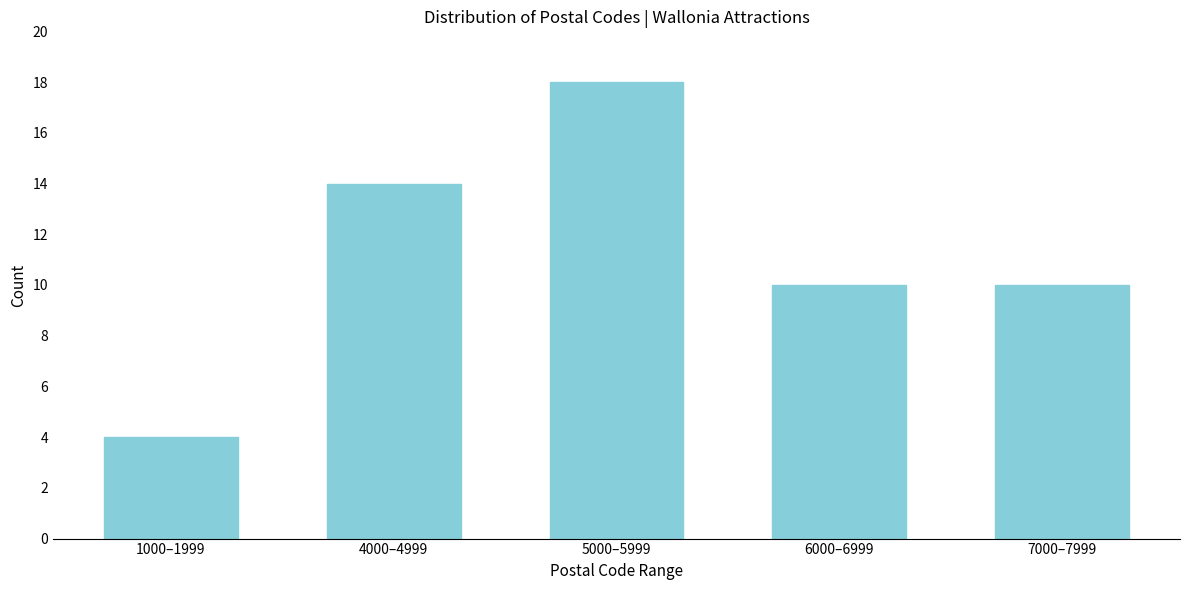

Reading left to right, transcribe all the data shown in this chart.

4	14	18	10	10